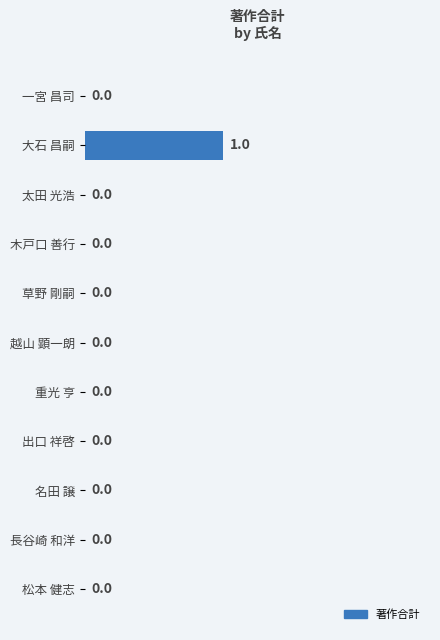

True or false: the data shows 0 at 一宮 昌司.

True